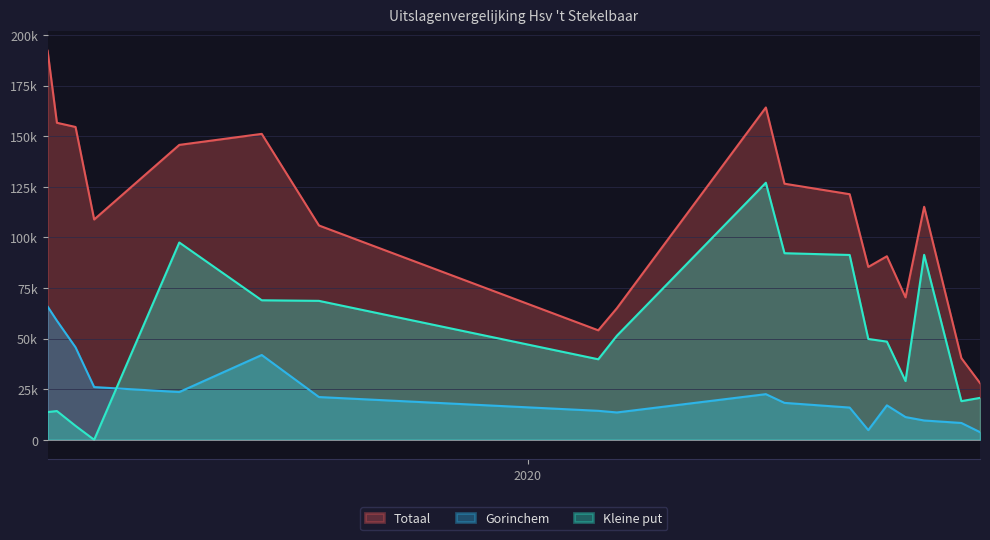

Rank the series at 8 from highest to lowest value.

Totaal, Kleine put, Gorinchem